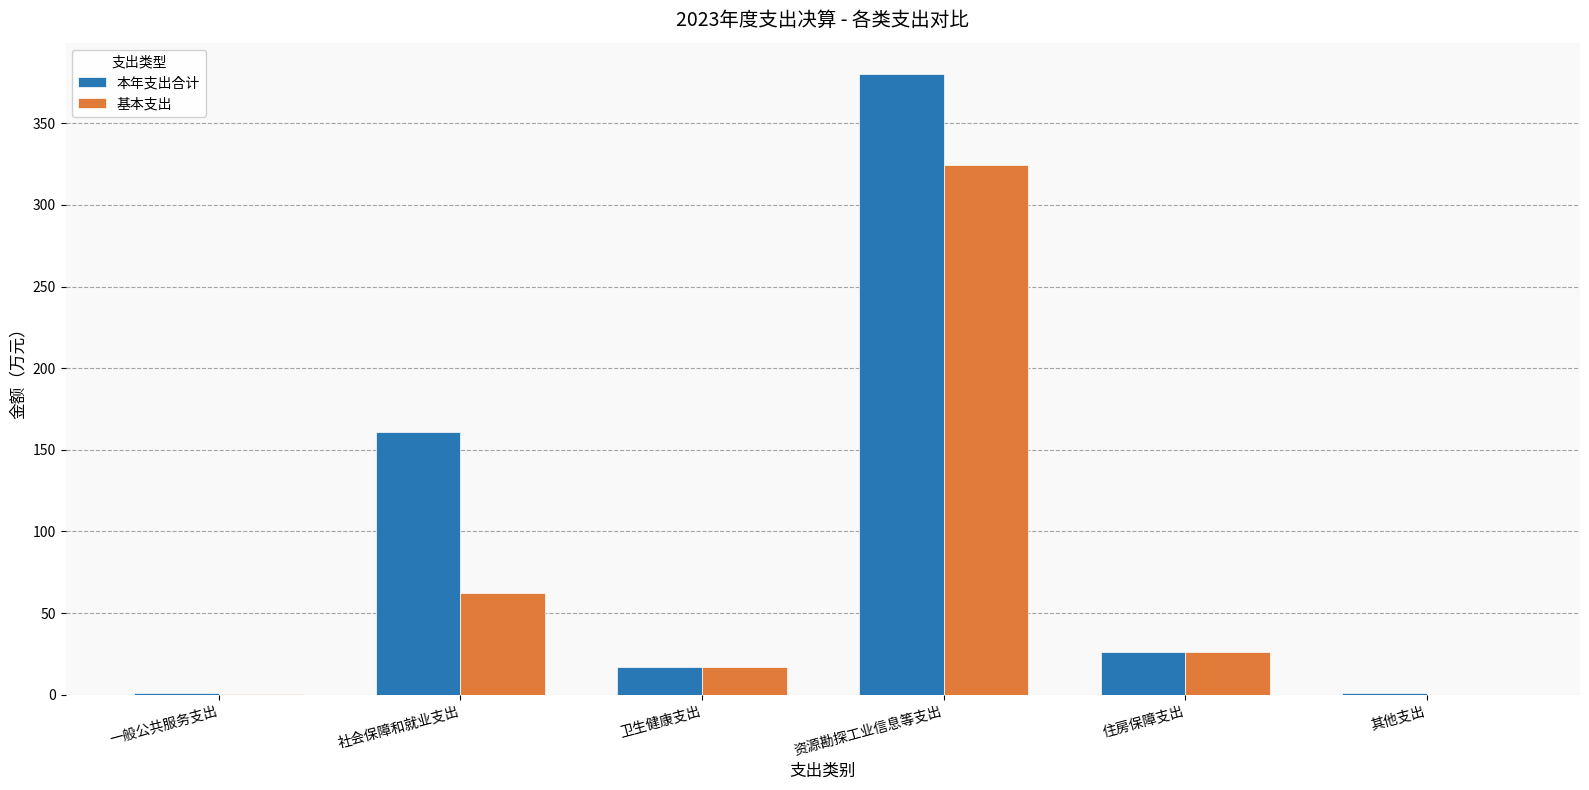

Which label corresponds to the largest value in the chart?

资源勘探工业信息等支出